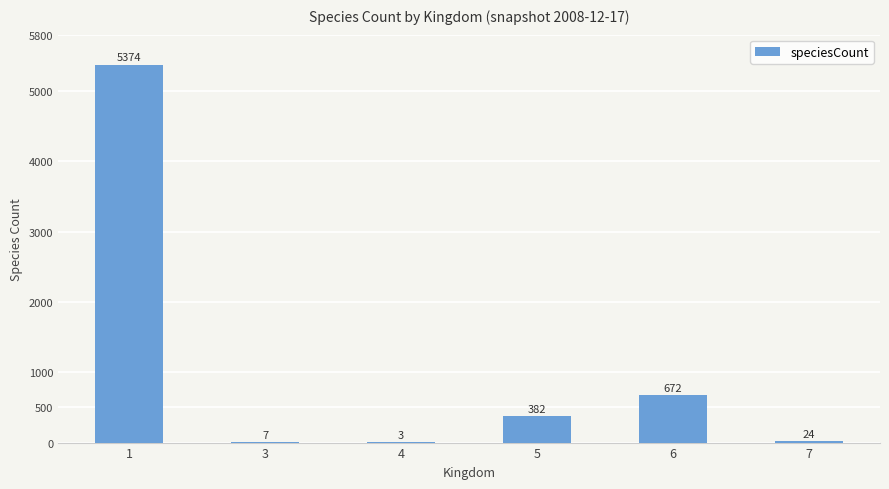

At which label is the value closest to 2688?

6